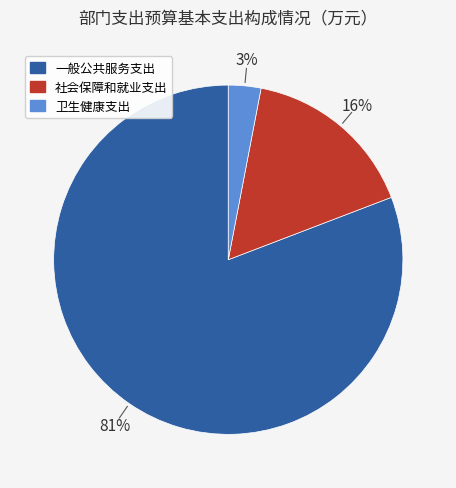

Between 一般公共服务支出 and 社会保障和就业支出, which is larger?

一般公共服务支出